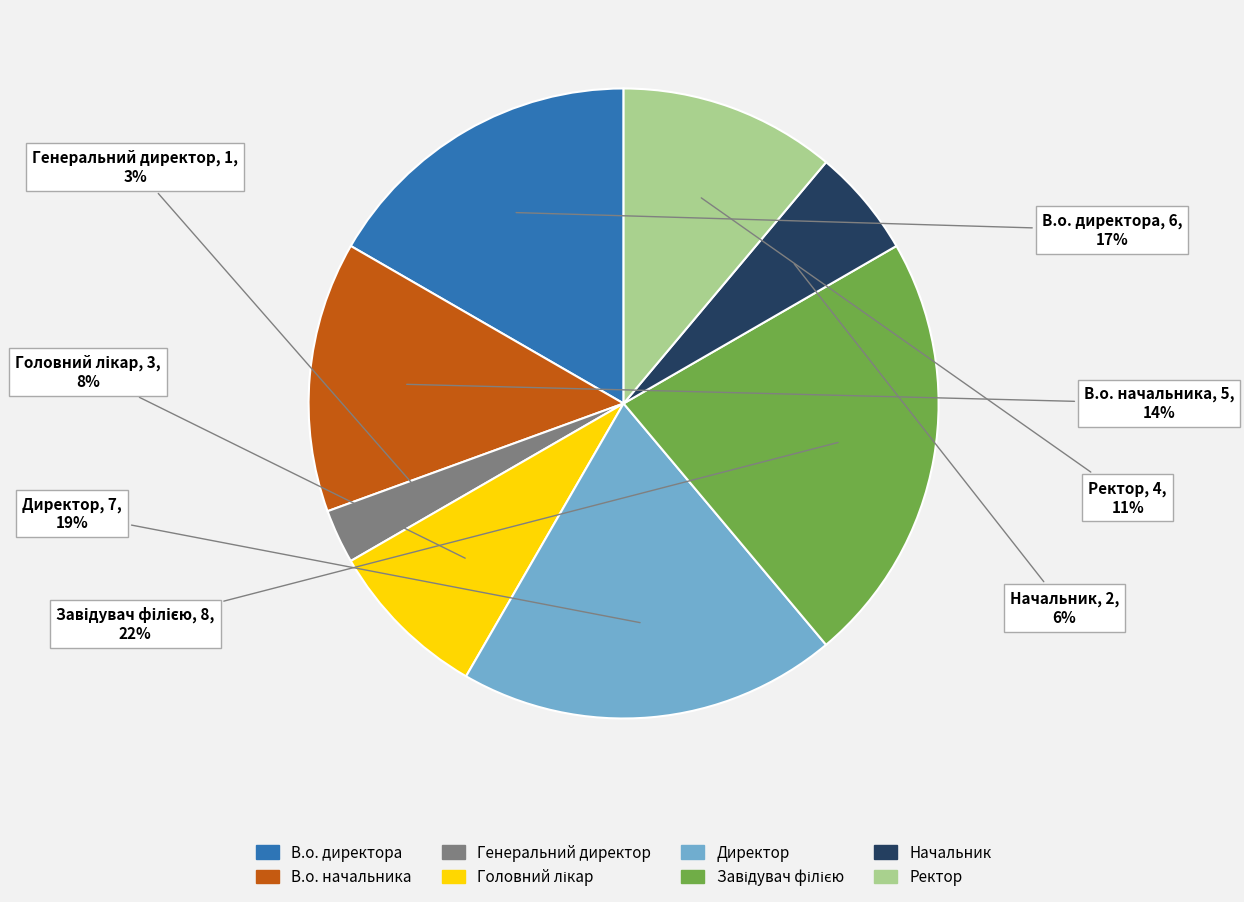

Does Генеральний директор represent more than half of the total?

No